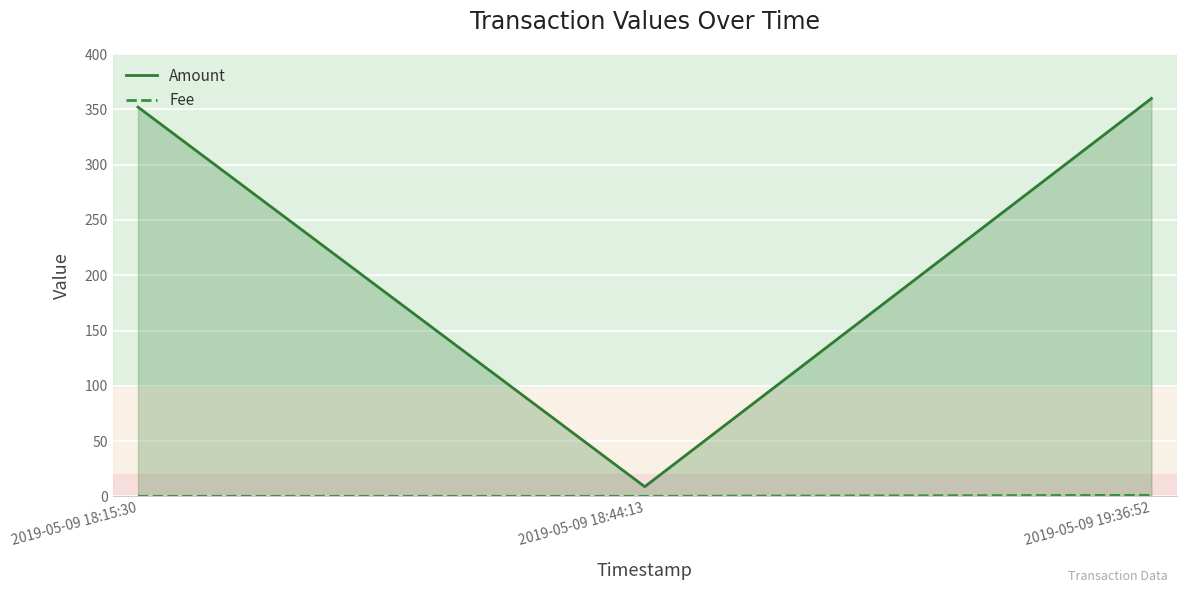

List the labels in order of Amount value, smallest first.

2019-05-09 18:44:13, 2019-05-09 18:15:30, 2019-05-09 19:36:52